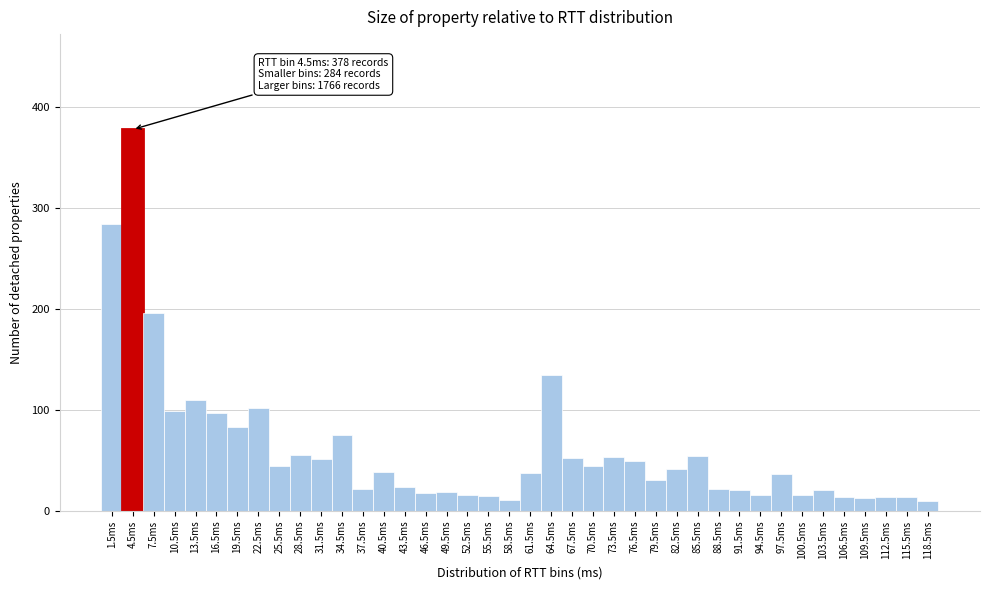

Which range on the x-axis has the tallest bar?

3 to 6